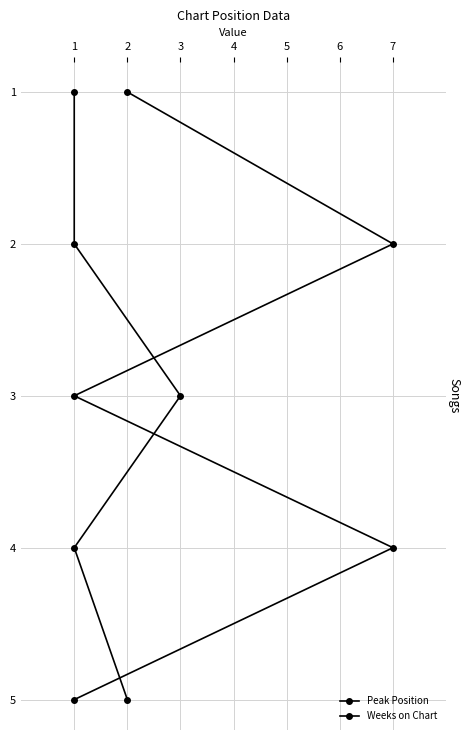

Count the Peak Position values in the range 1 to 3.

3